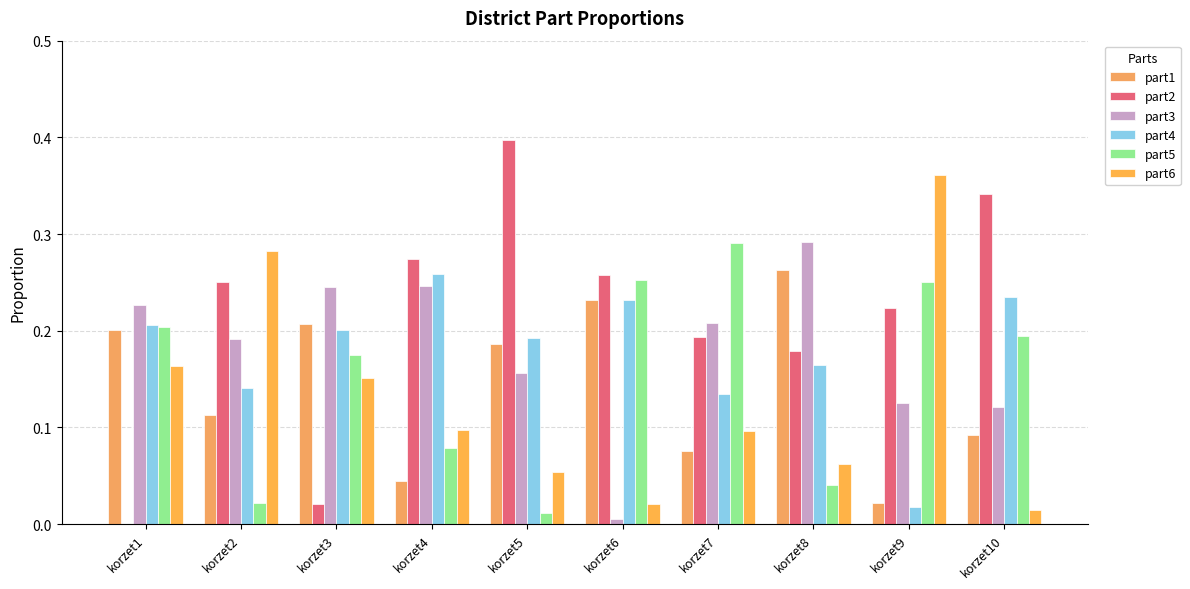

Which category has the highest value across all series?

korzet5